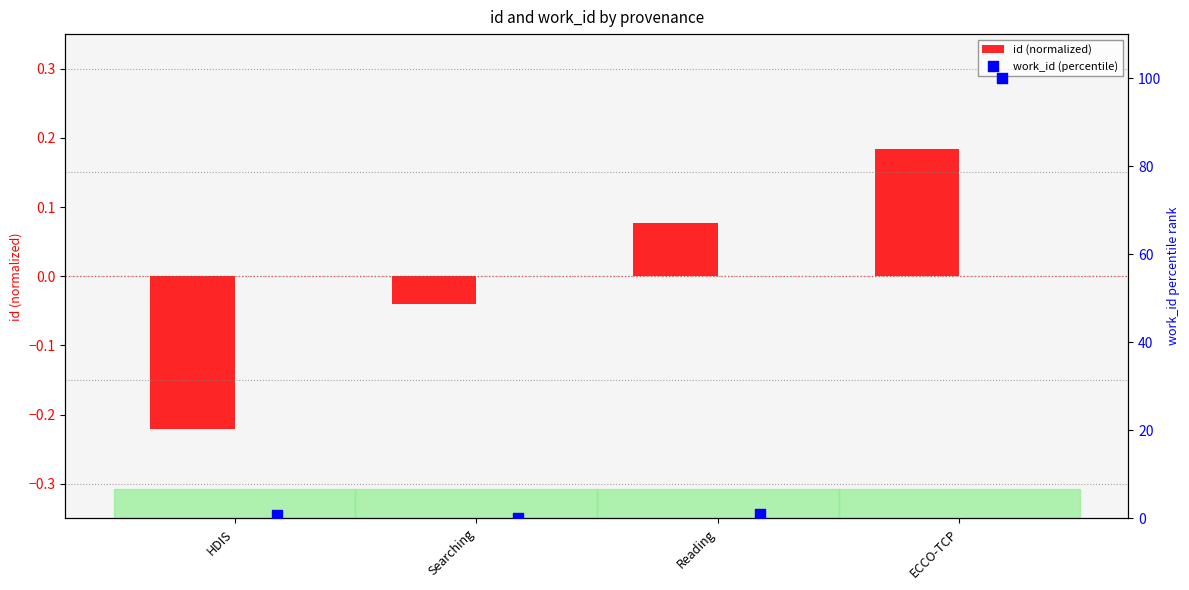

At how many categories does at least one series exceed 4?

1